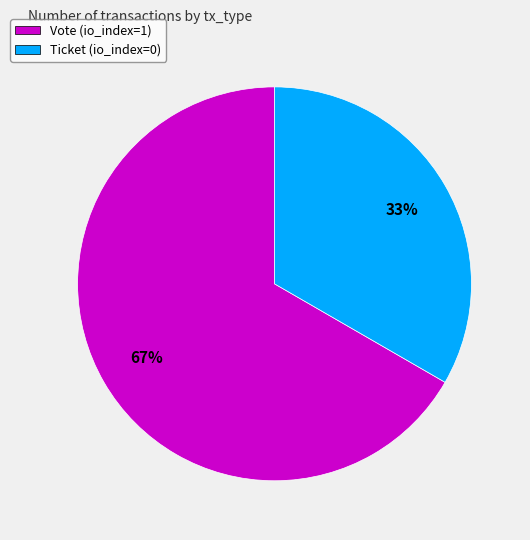

Is it true that Vote (io_index=1) is 80% of the pie?

False